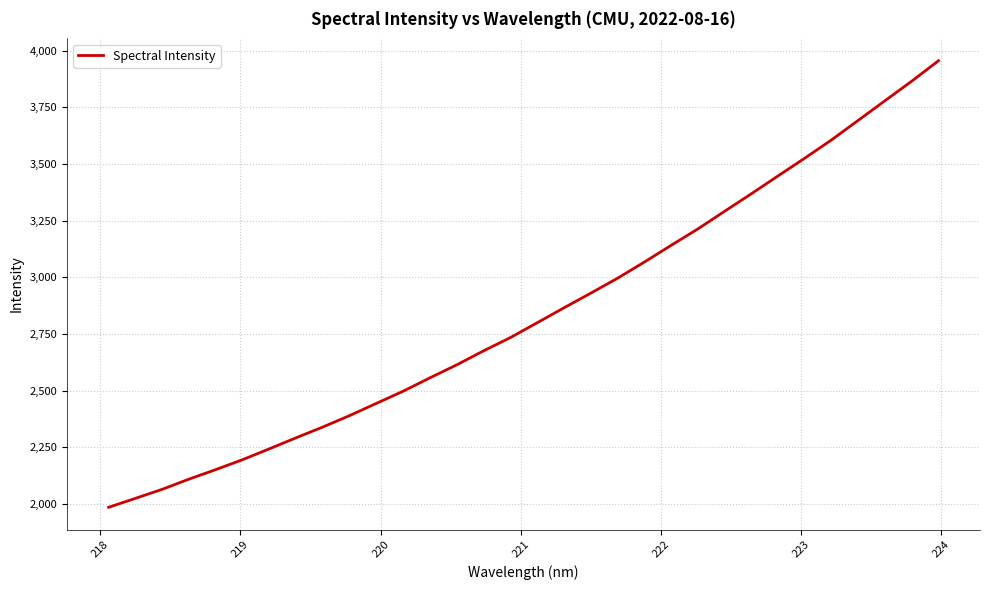

What is the difference between the maximum and minimum values?

1970.8